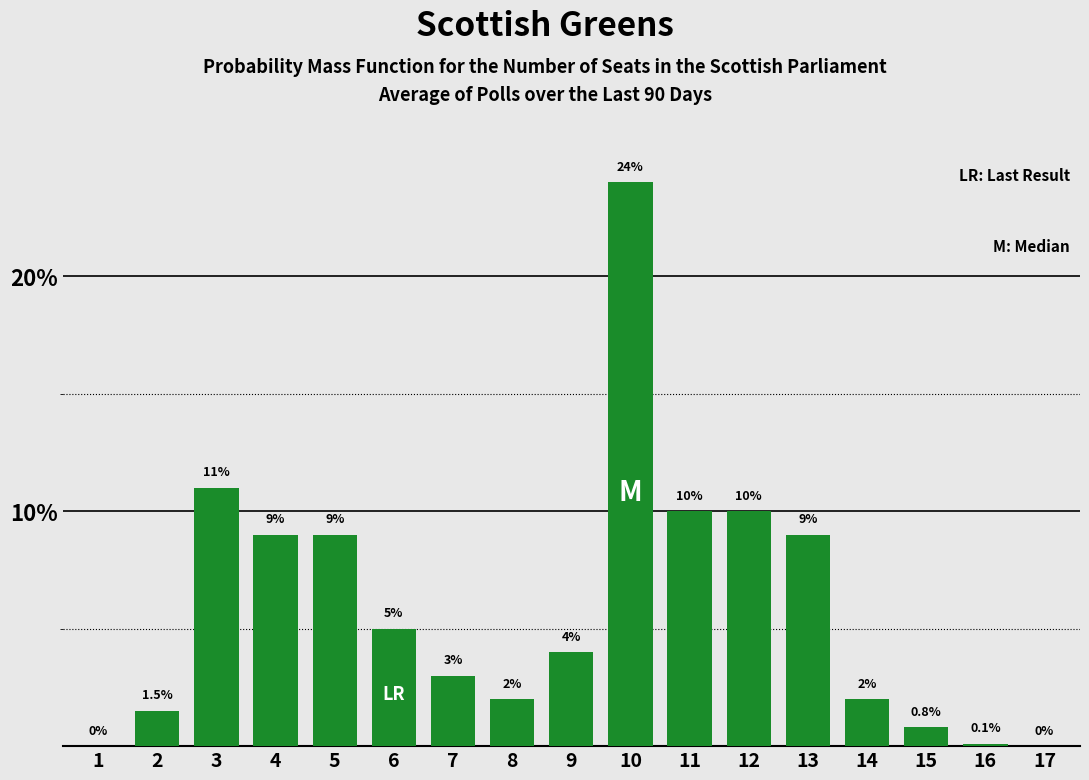

The value at 4 is 9.0. True or false?

True